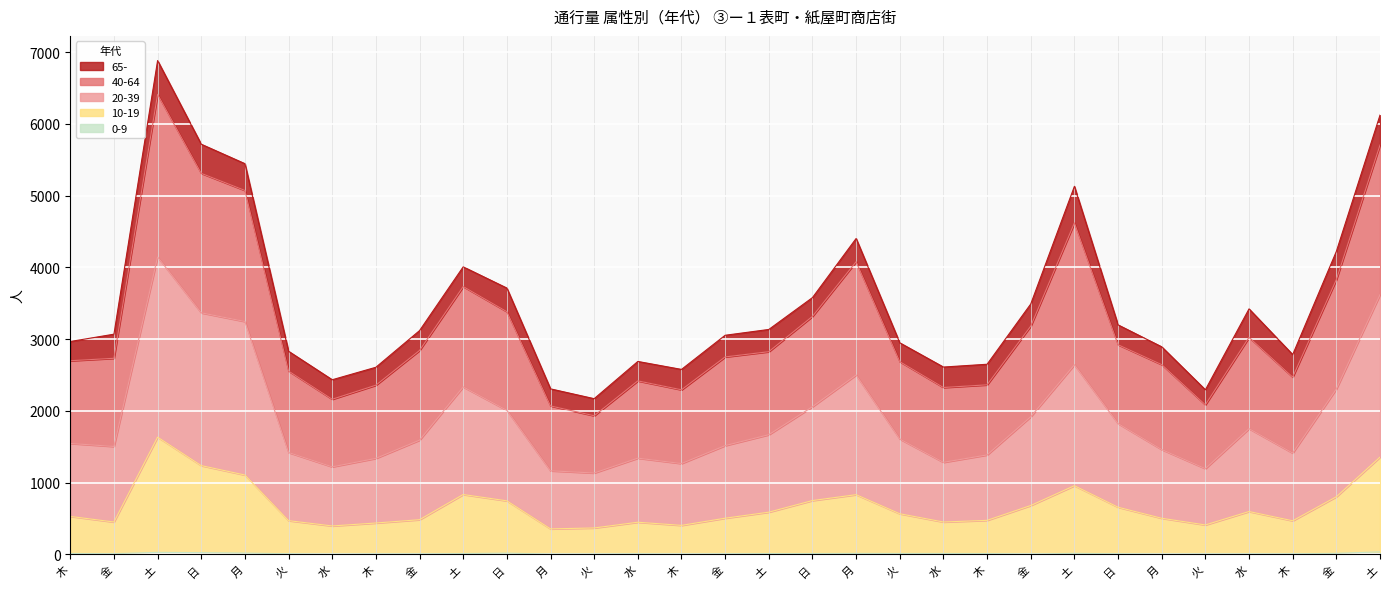

True or false: 40-64 and 10-19 cross at least once.

False